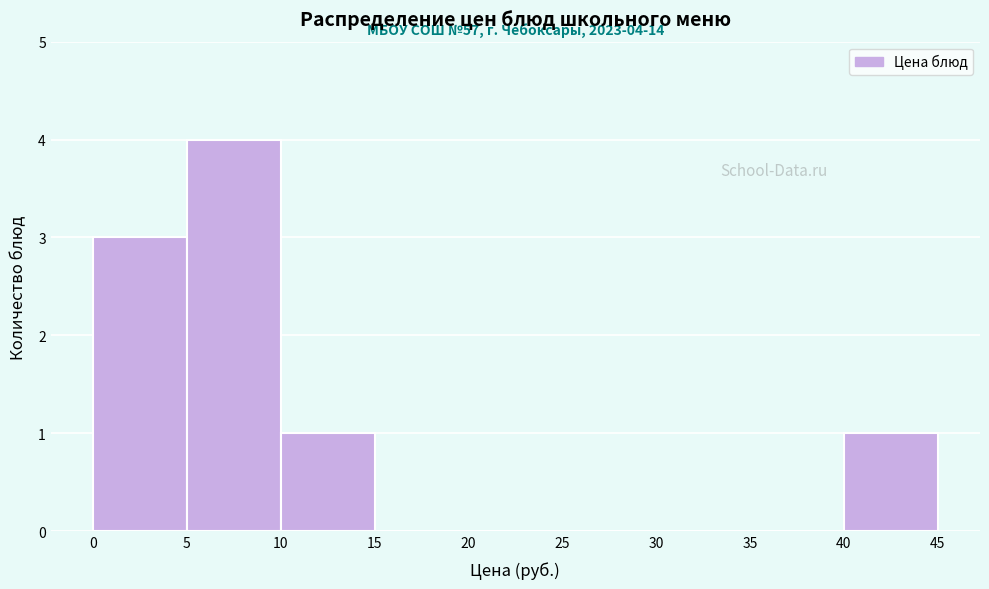

Over which range of the x-axis is the bar tallest?

5 to 10